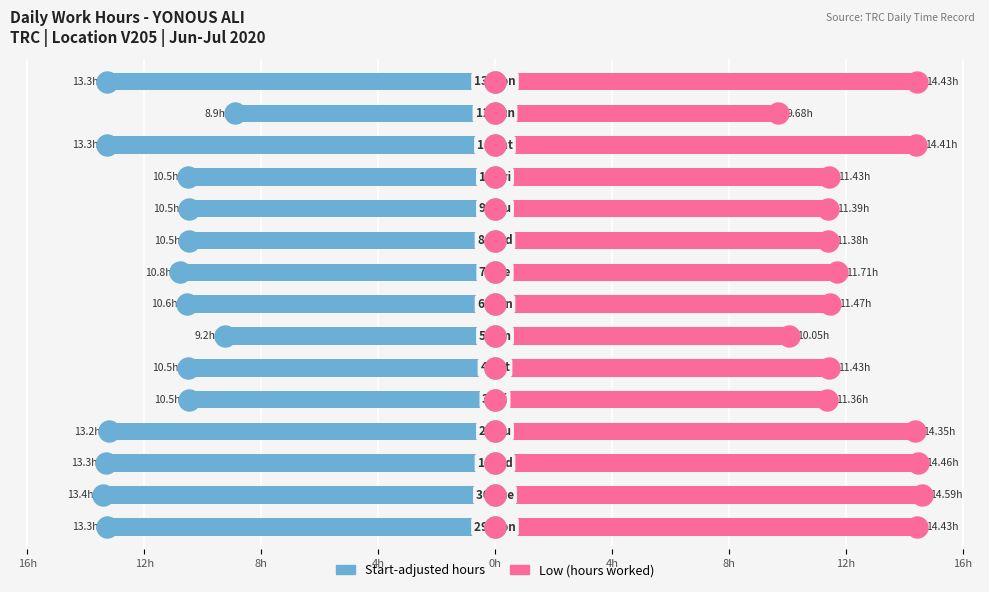

At how many categories does at least one series exceed 9?

15